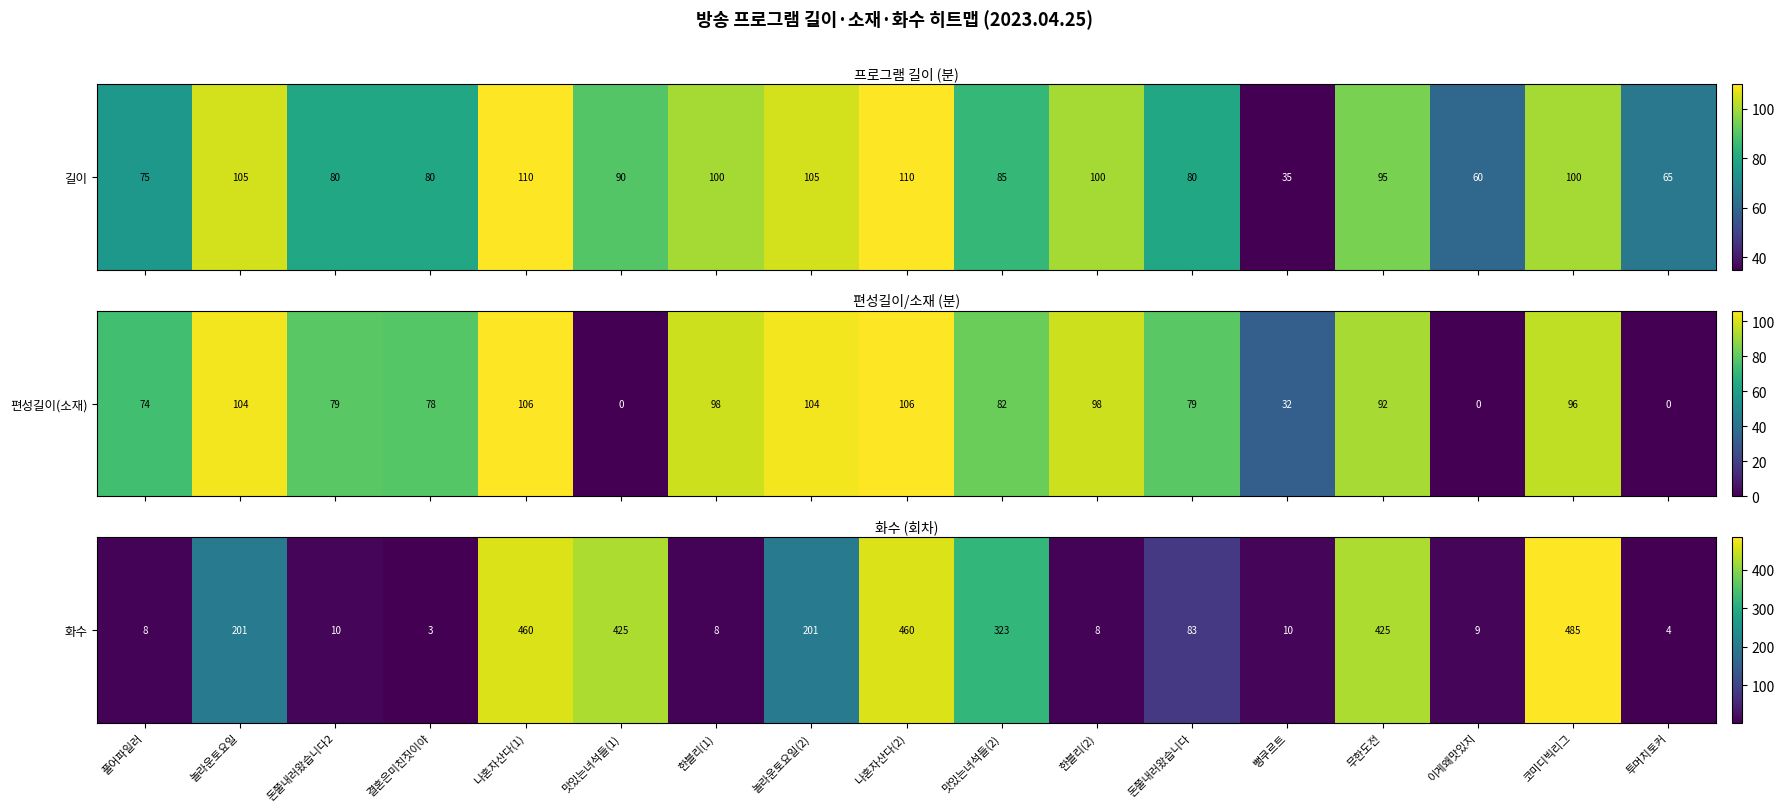

The chart shows a value of 9 at 이게왜맛있지. True or false?

True